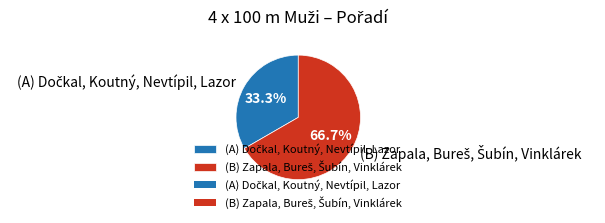

Is there a majority slice in this chart?

Yes